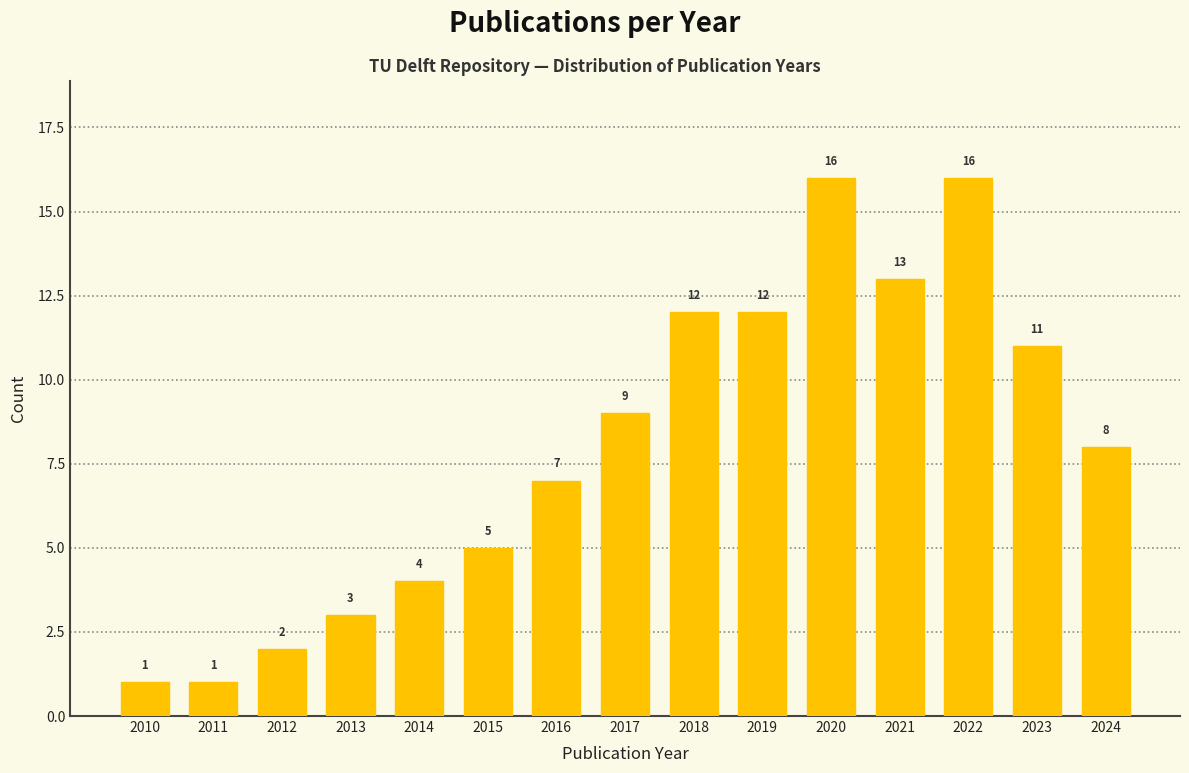

Reading left to right, list all the values displayed in this chart.

2010=1	2011=1	2012=2	2013=3	2014=4	2015=5	2016=7	2017=9	2018=12	2019=12	2020=16	2021=13	2022=16	2023=11	2024=8